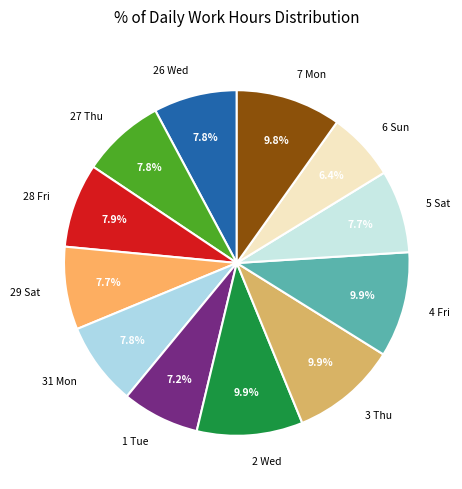

Does any single category account for the majority?

No